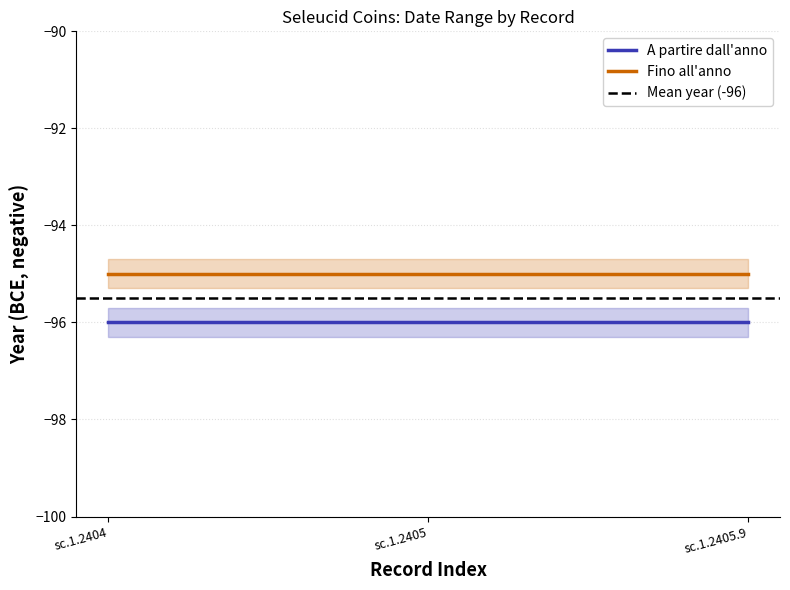

Which series has the largest range (max minus min)?

A partire dall'anno